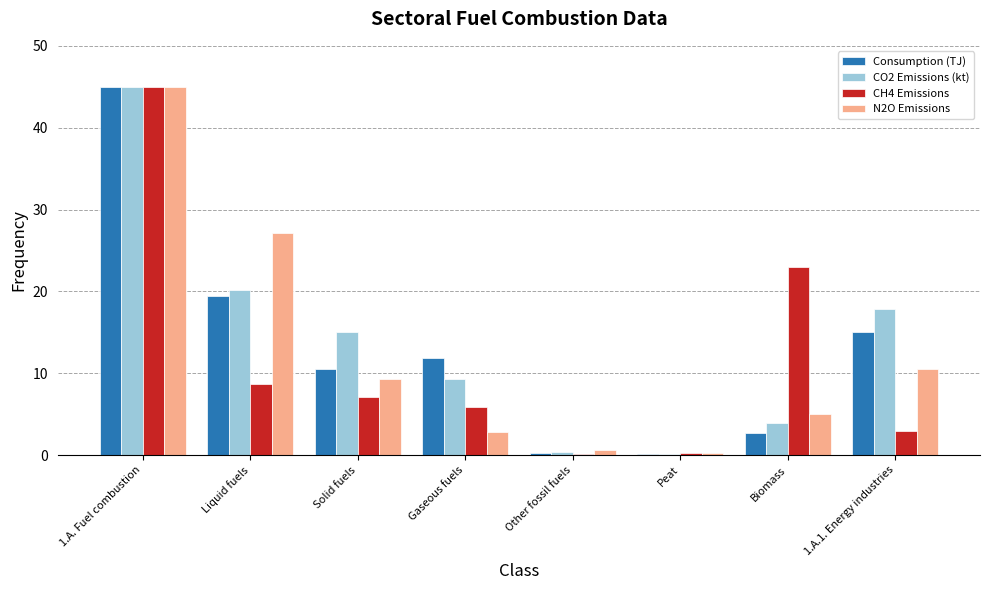

Which series changed the most between Solid fuels and Gaseous fuels?

N2O Emissions